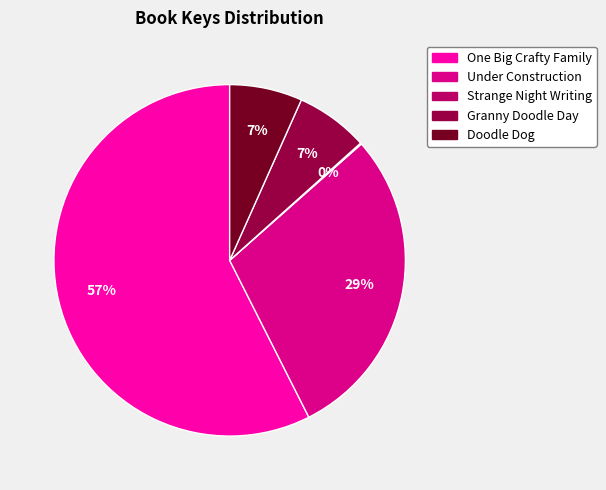

To the nearest percent, what is the average slice percentage?

20%